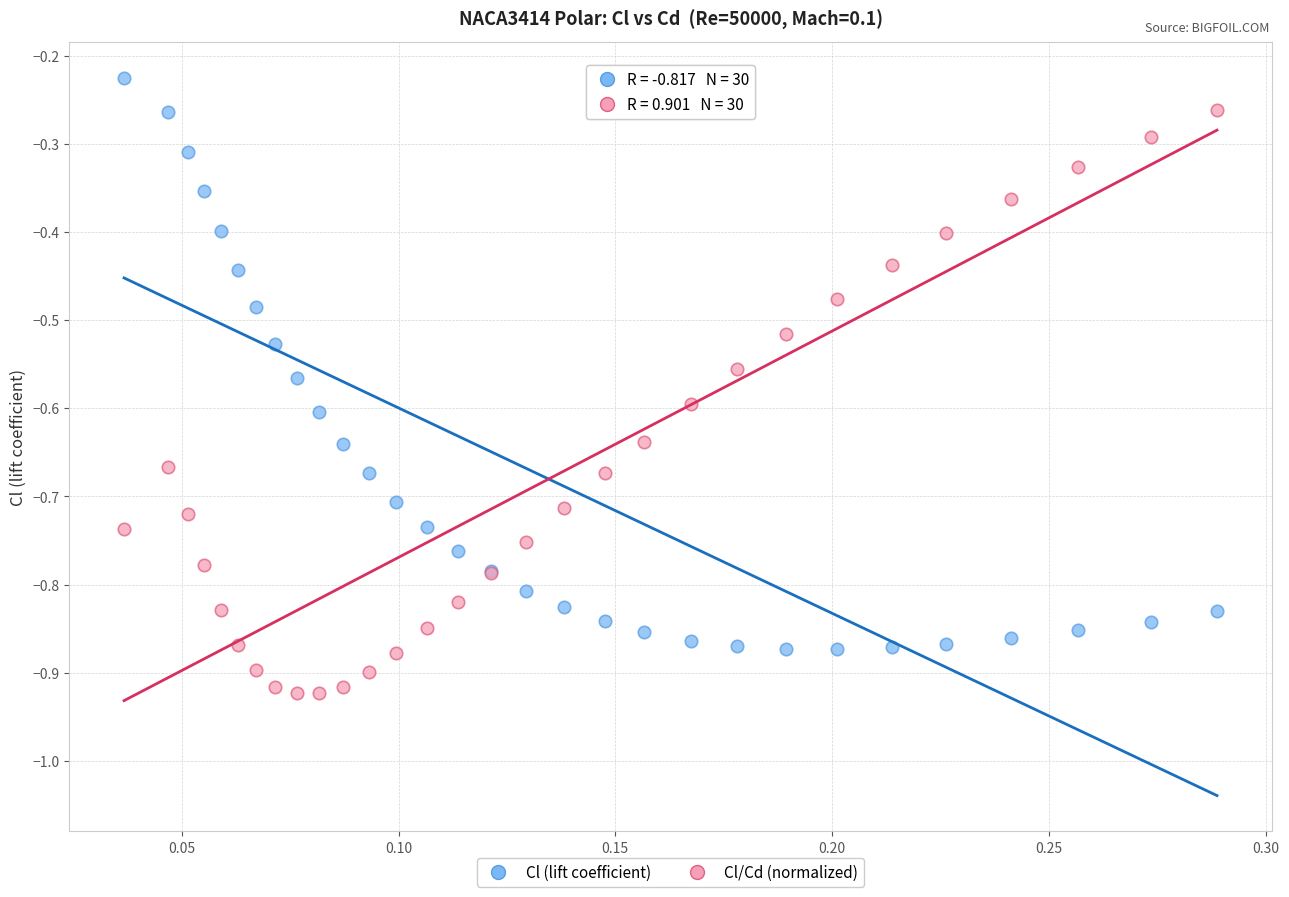

Which series reaches the maximum Y coordinate?

Cl (lift coefficient)